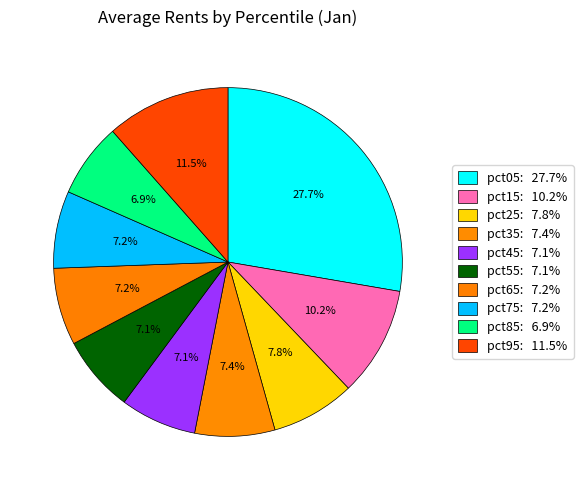

How many slices are in this pie chart?

10